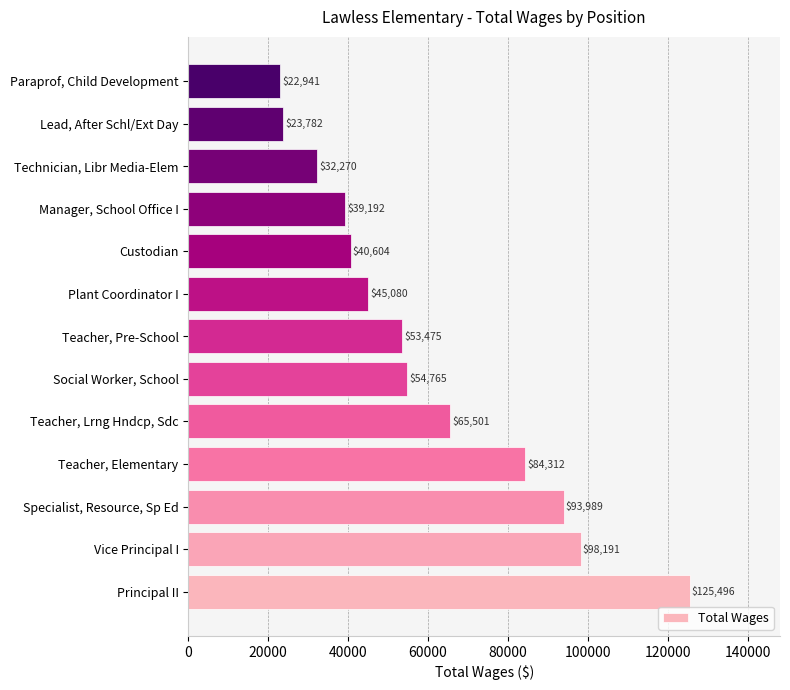

Where is the data nearest to the value 74218?

Teacher, Lrng Hndcp, Sdc